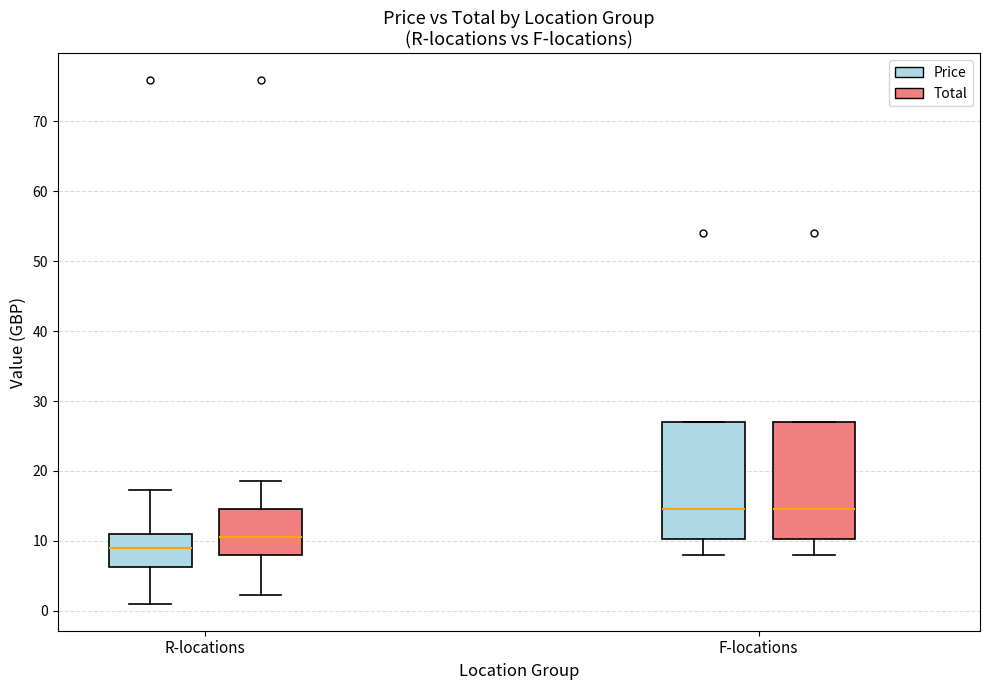

Where does the median line of the box for F-locations (Total) sit on the y-axis? The values are not printed on the chart, so give them approximately, as read against the axis.

14